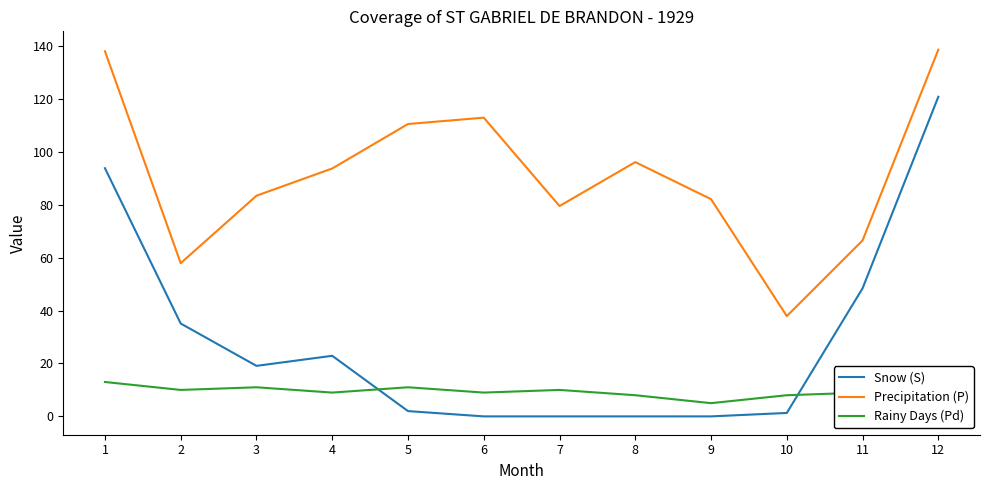

Between which two adjacent categories do Rainy Days (Pd) and Snow (S) first intersect?

4 and 5